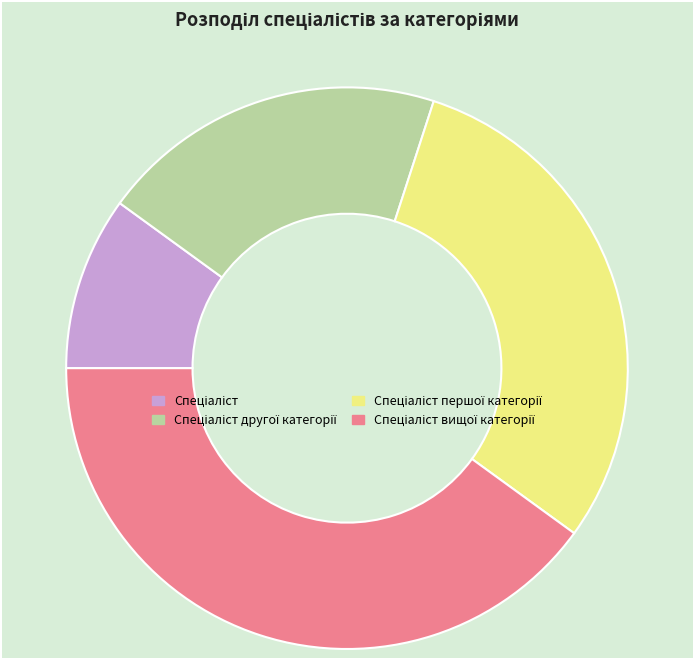

How many slices are in this pie chart?

4